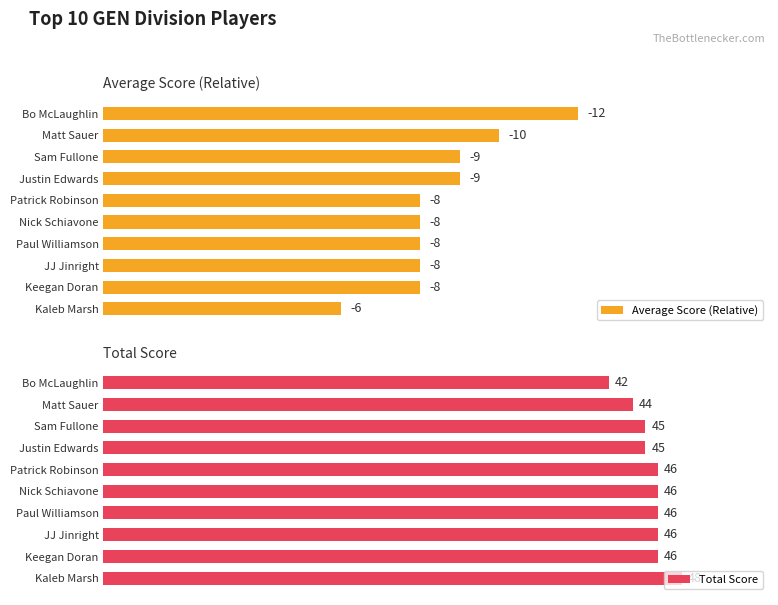

At which label does Total Score reach its peak?

Kaleb Marsh